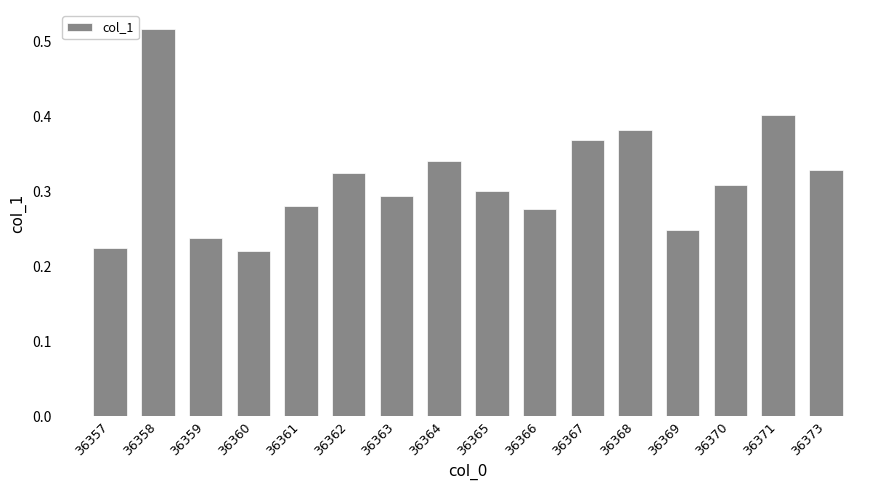

At which category does the chart reach its peak across all series?

36358